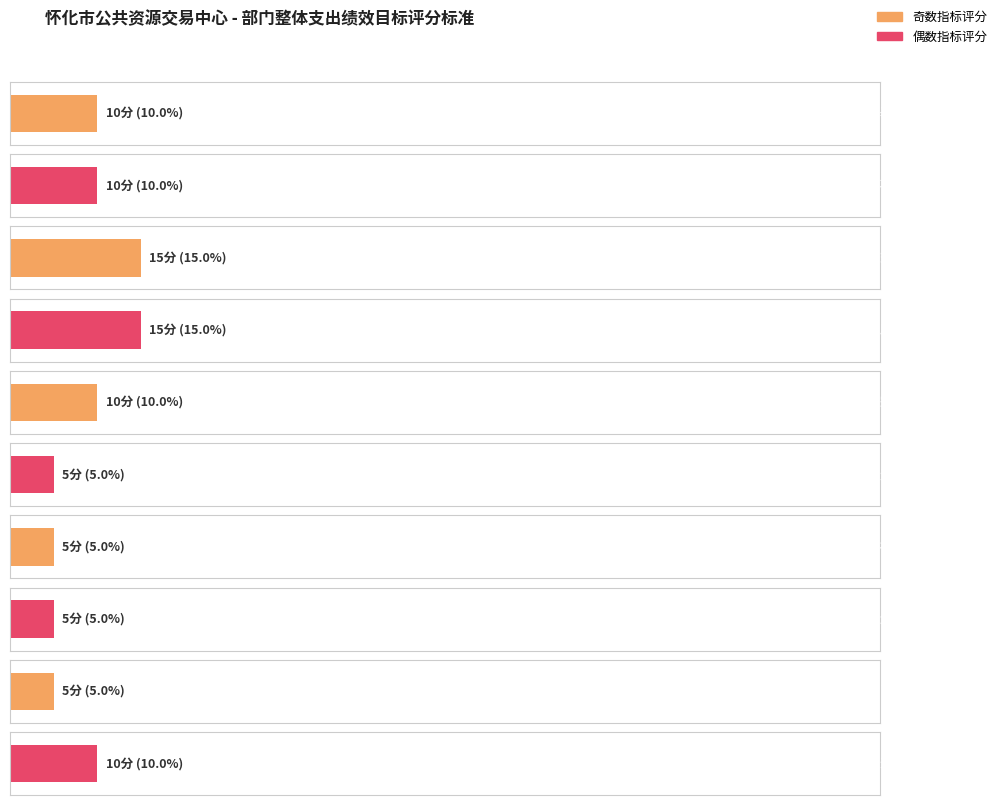

What is the difference between the second highest and minimum values?

10